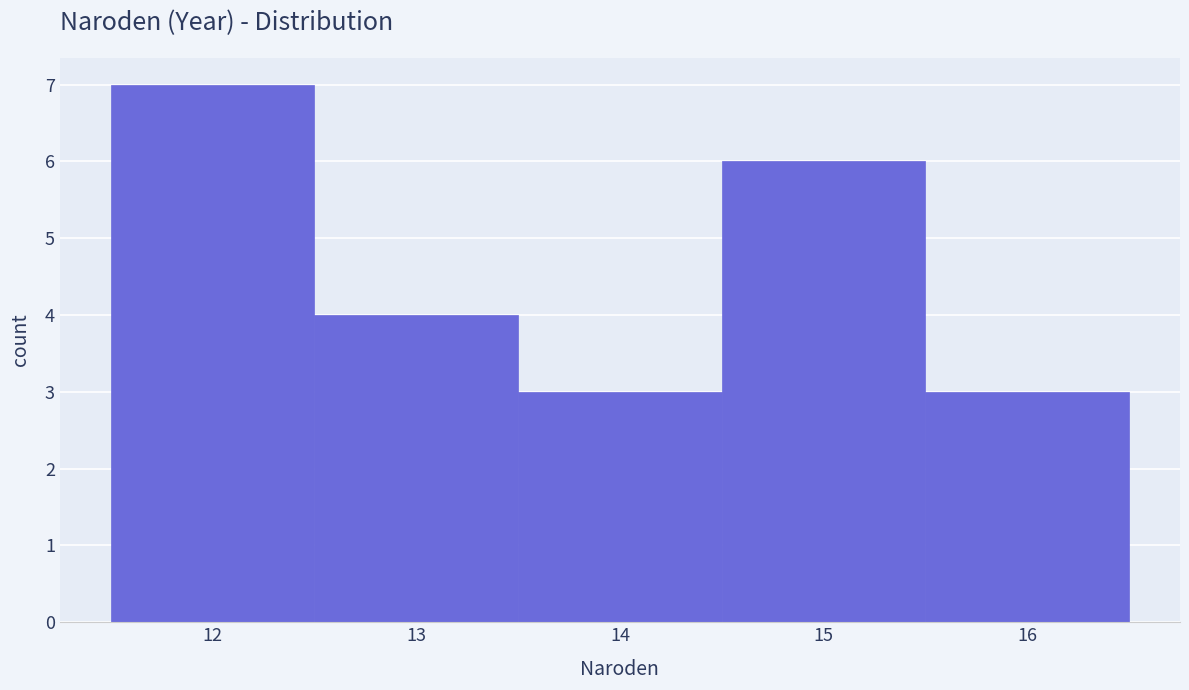

Over which range of the x-axis is the bar tallest?

11.5 to 12.5